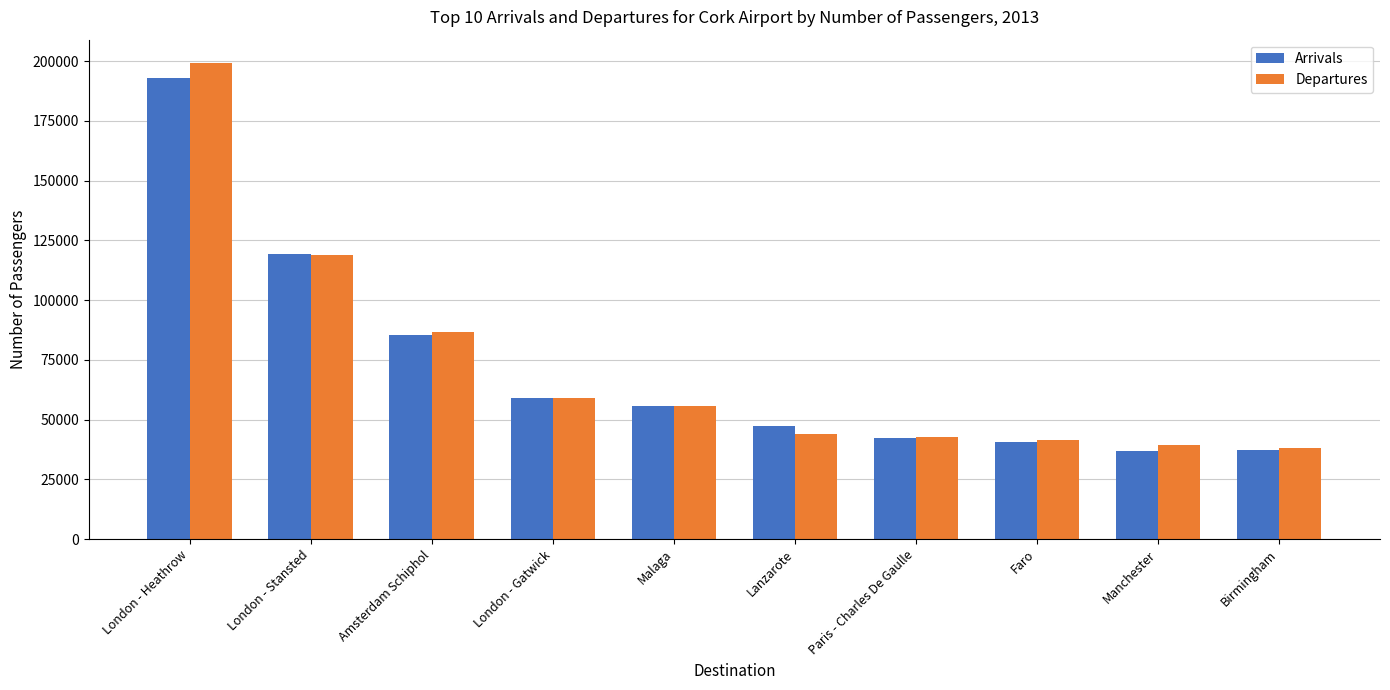

What is the minimum value shown in the chart?

37032